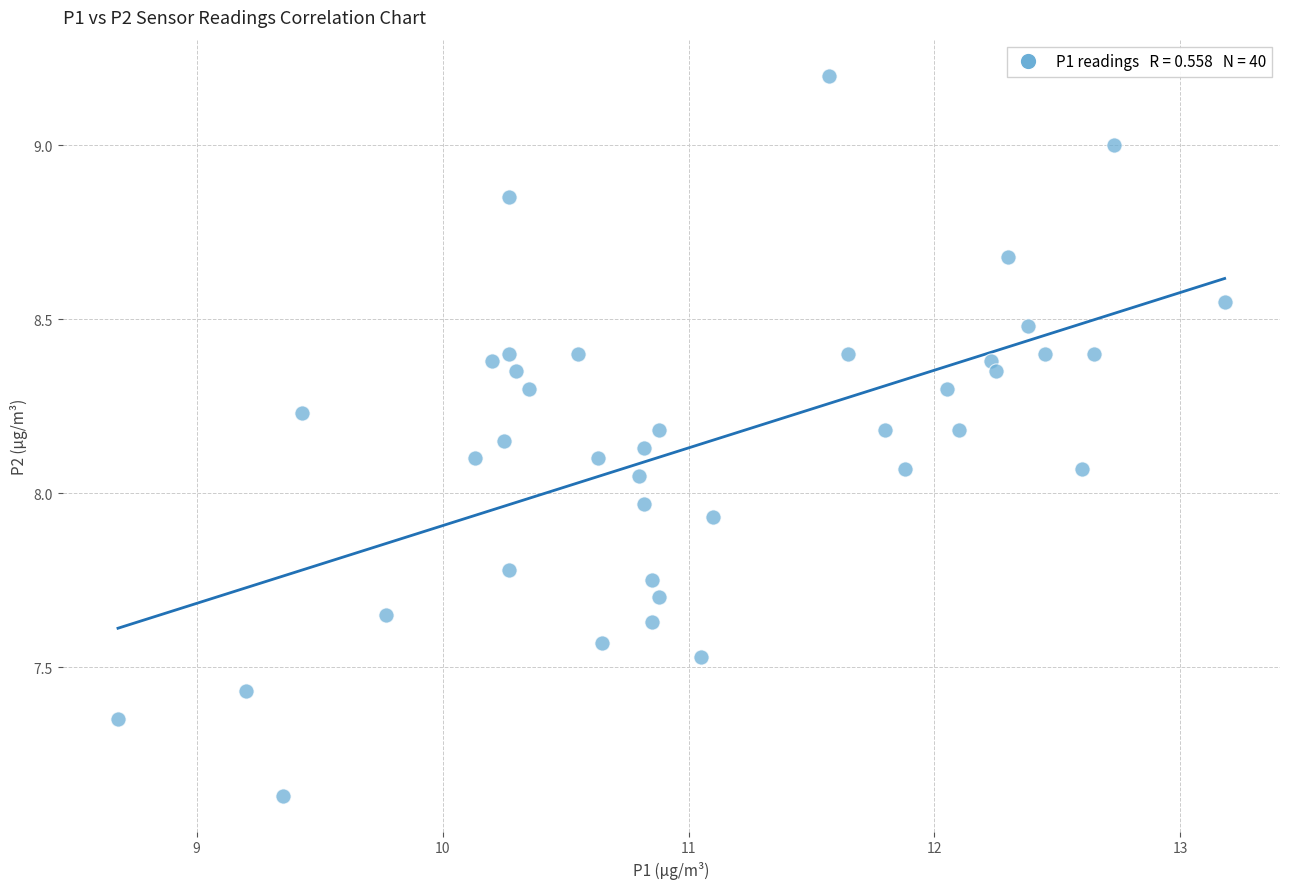

What is the range of X values (max minus min)?

4.5